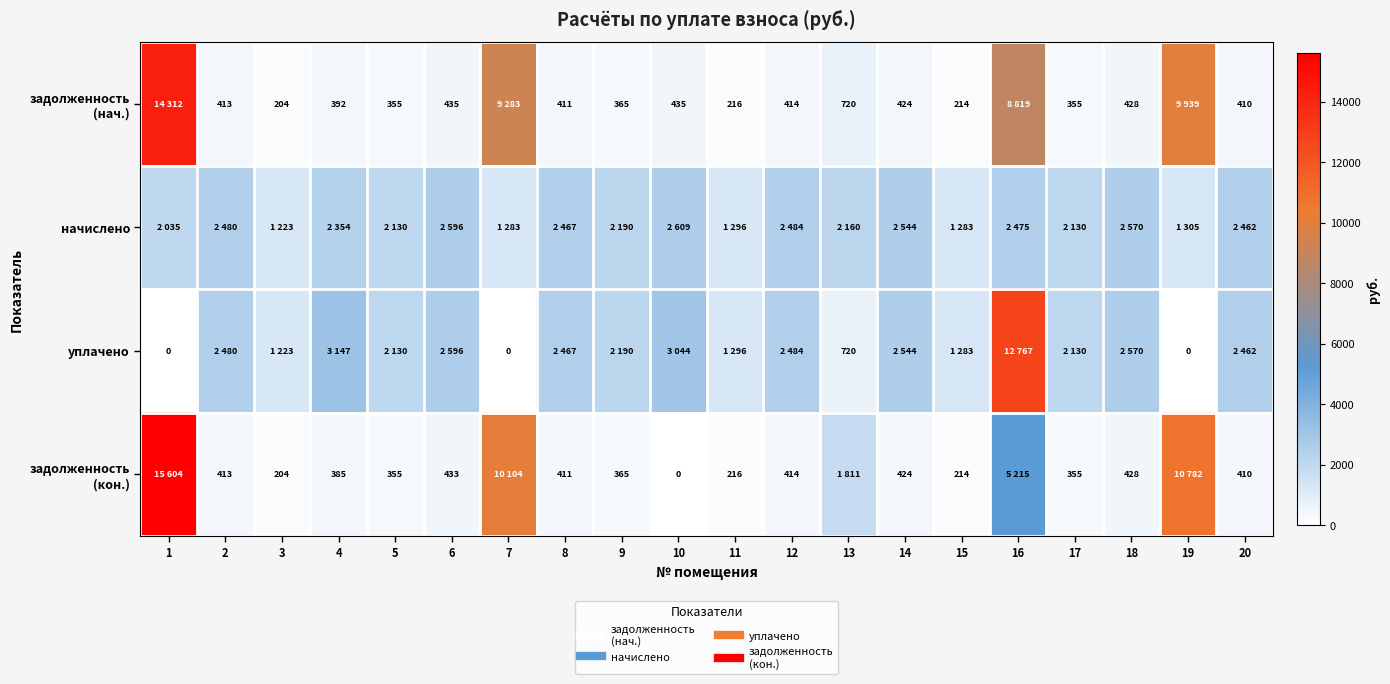

Which series has the widest spread of values?

задолженность (кон.)